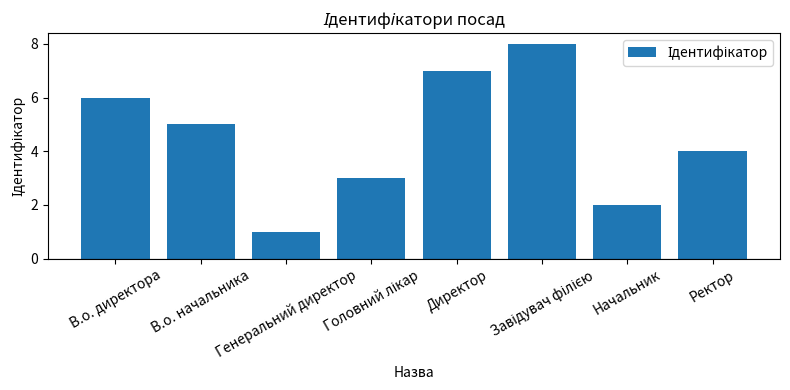

What is the approximate value at Начальник?

2